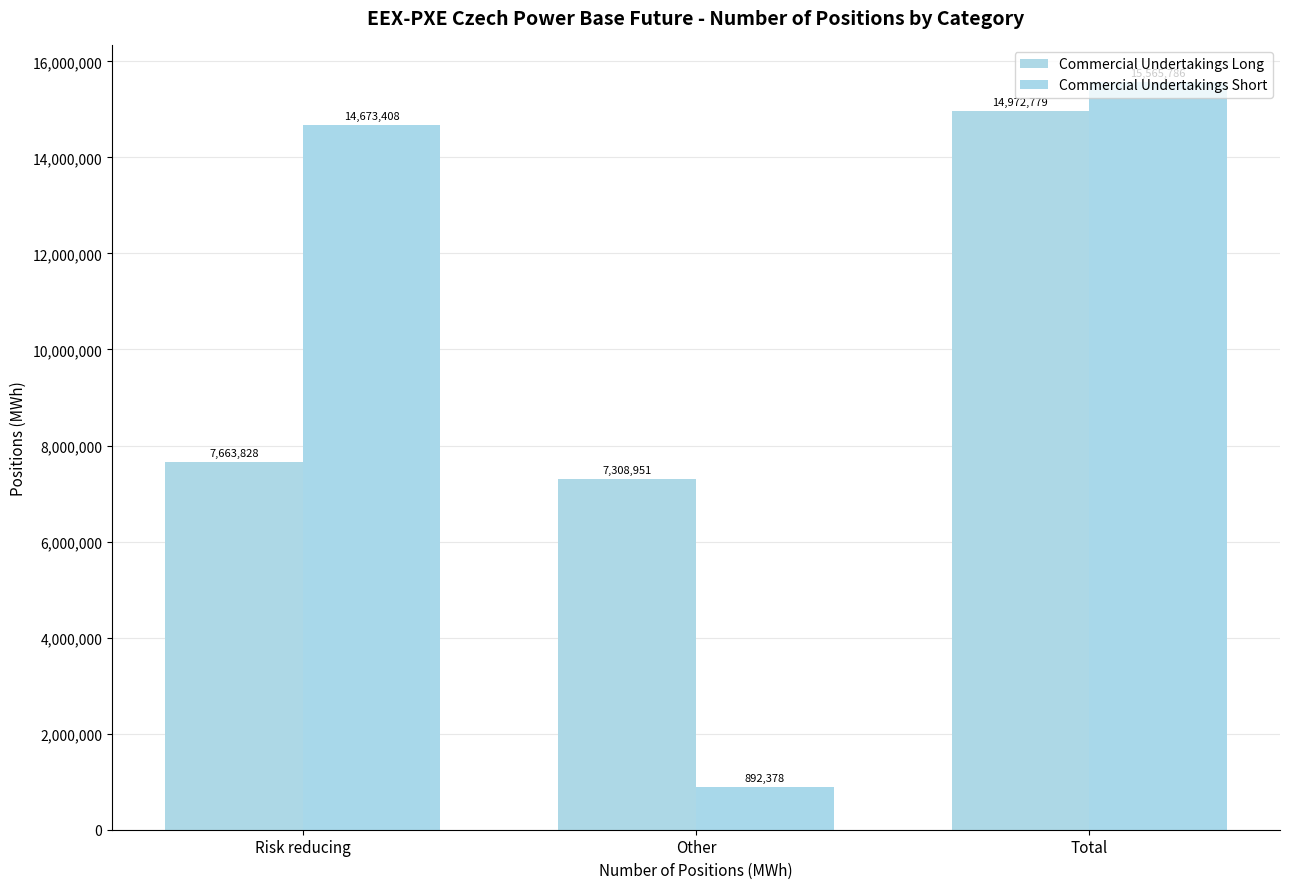

Between Other and Total, which series saw the biggest shift?

Commercial Undertakings Short